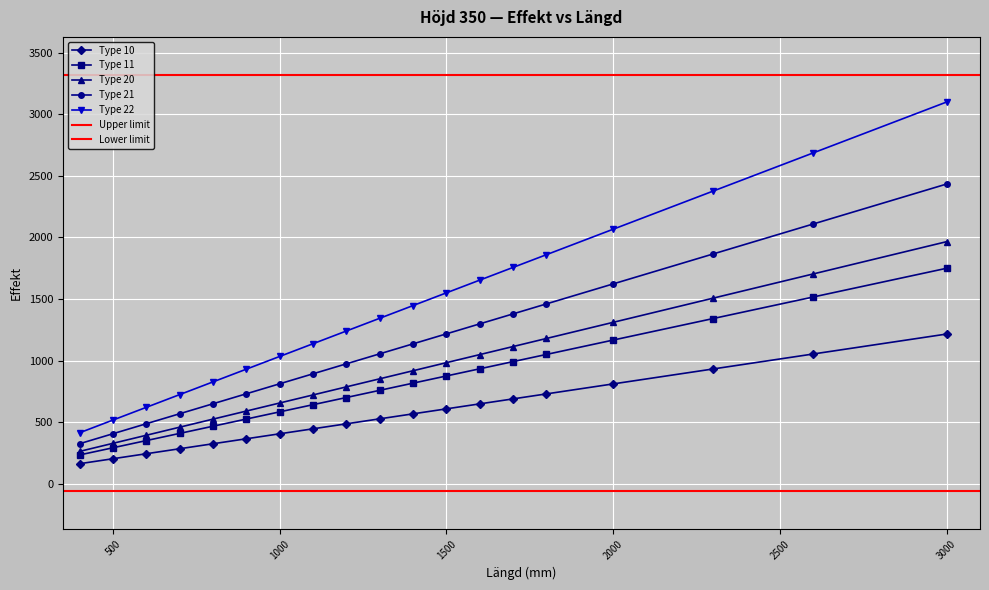

At how many categories does at least one series exceed 723?

16